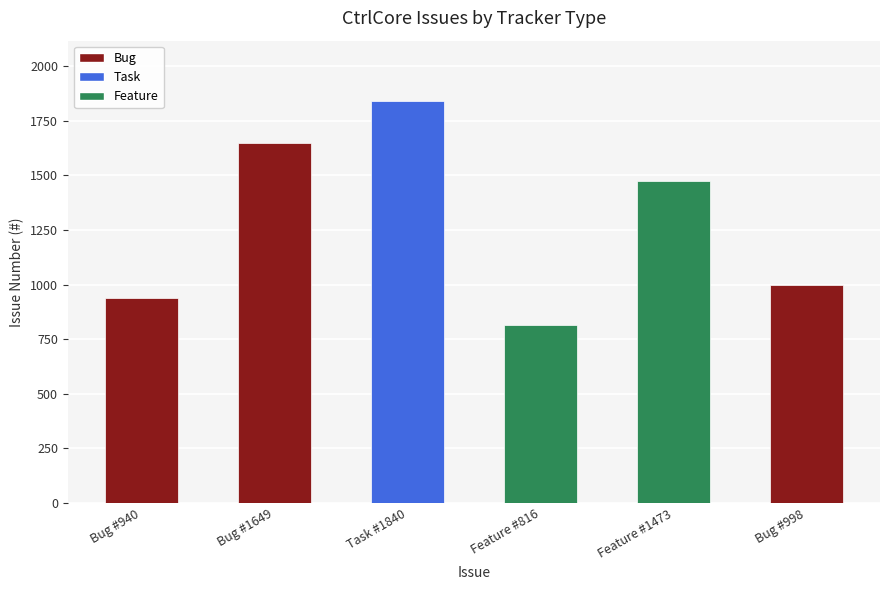

How many values are below 1473?

3